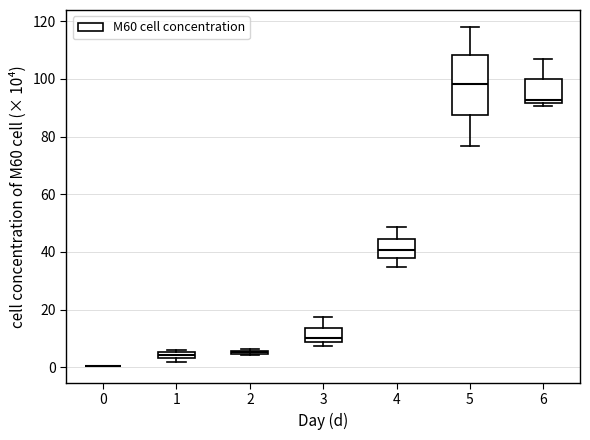

Where is the lower edge of the box at x = 6 on the y-axis? The values are not printed on the chart, so give them approximately, as read against the axis.

92